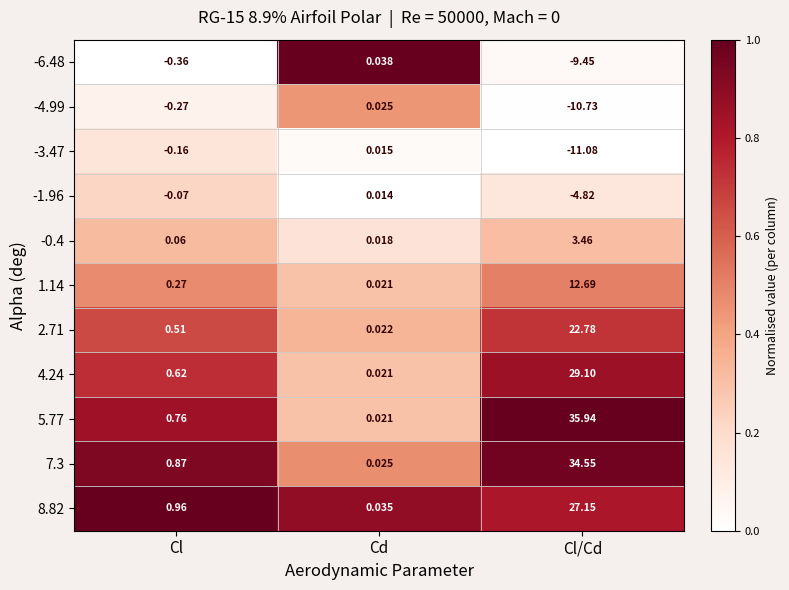

Where is -0.4 nearest to the value 1?

Cl